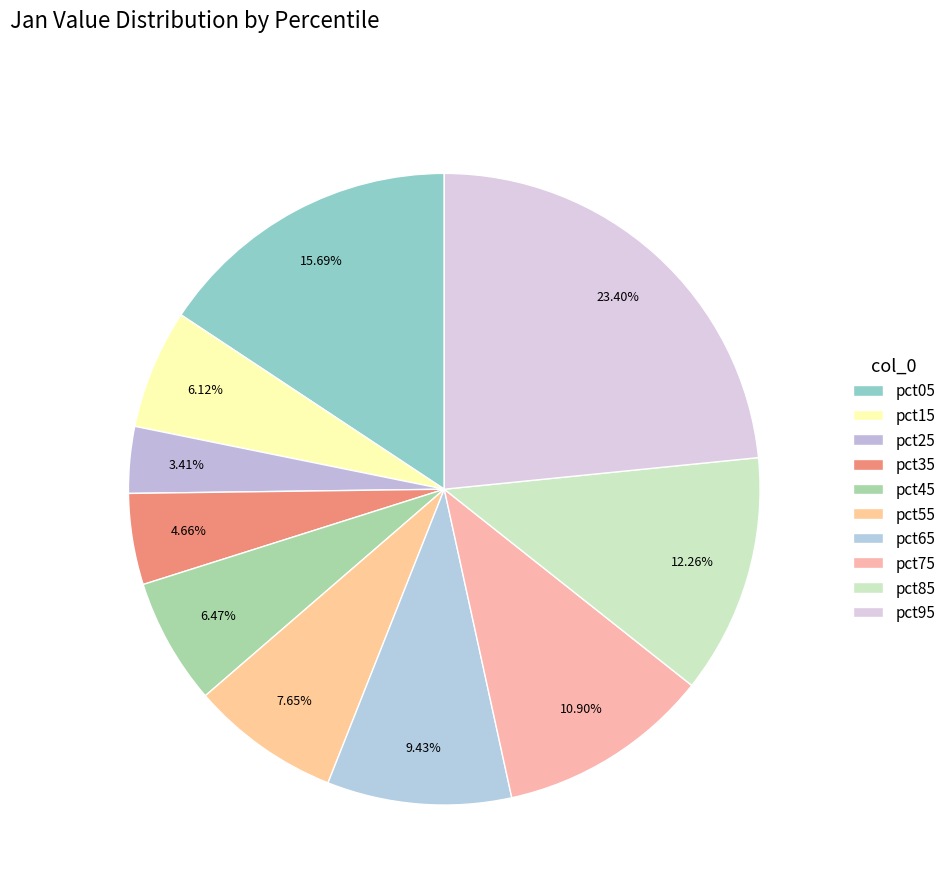

What is the largest slice in the pie chart?

pct95